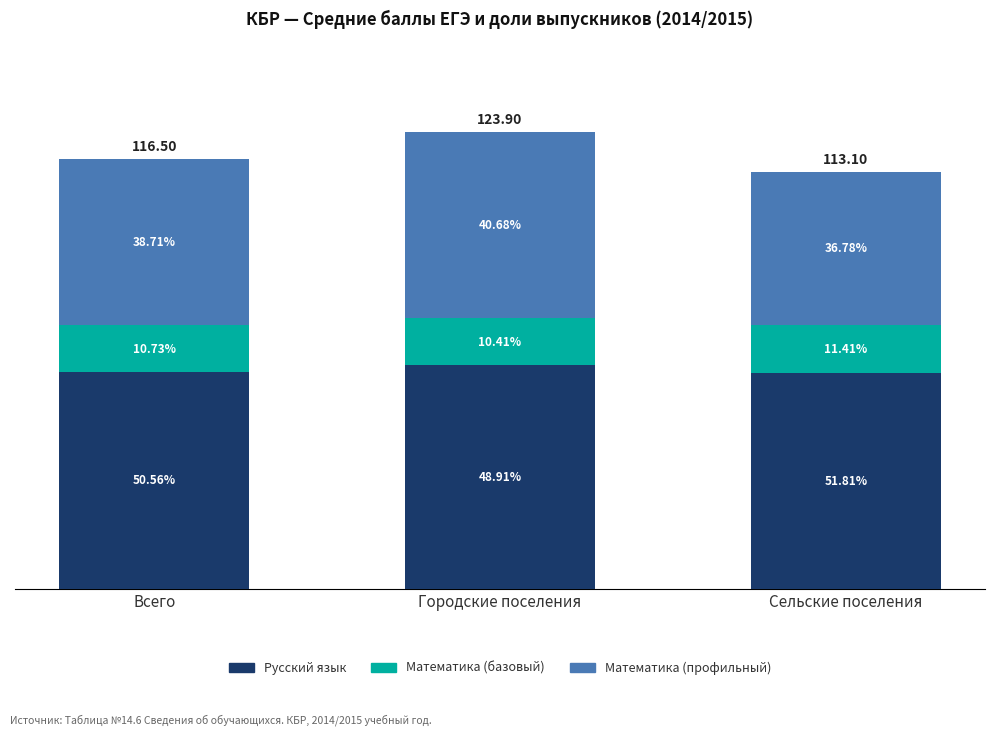

Is it true that Математика (профильный) equals 45.1 at Всего?

True